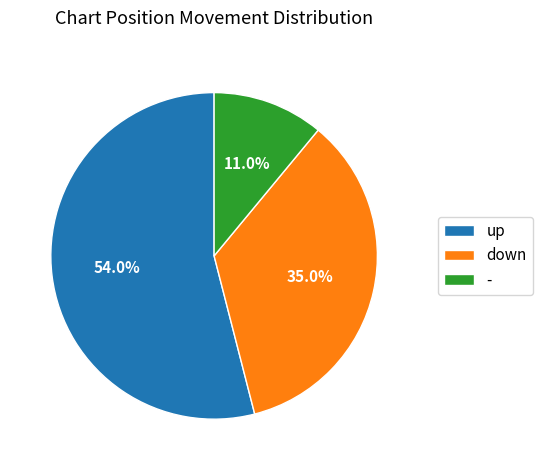

Which category has the smallest portion of the pie?

-